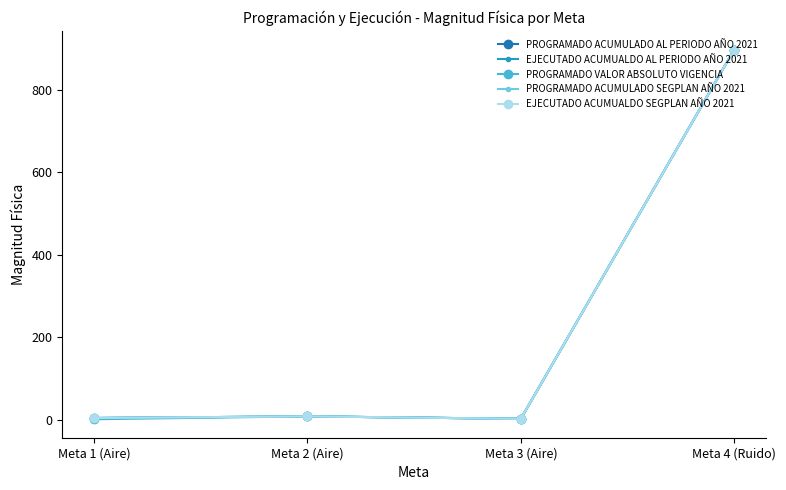

At which label is PROGRAMADO VALOR ABSOLUTO VIGENCIA closest to 449?

Meta 2 (Aire)